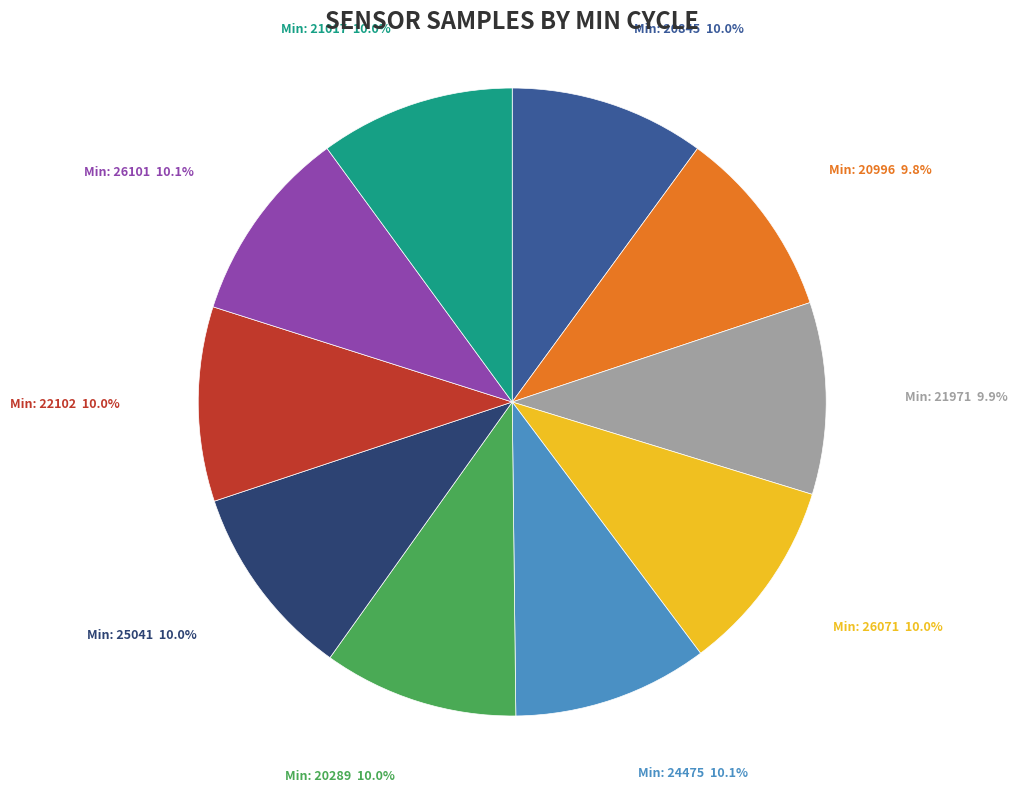

Is there any slice that represents more than half of the pie?

No